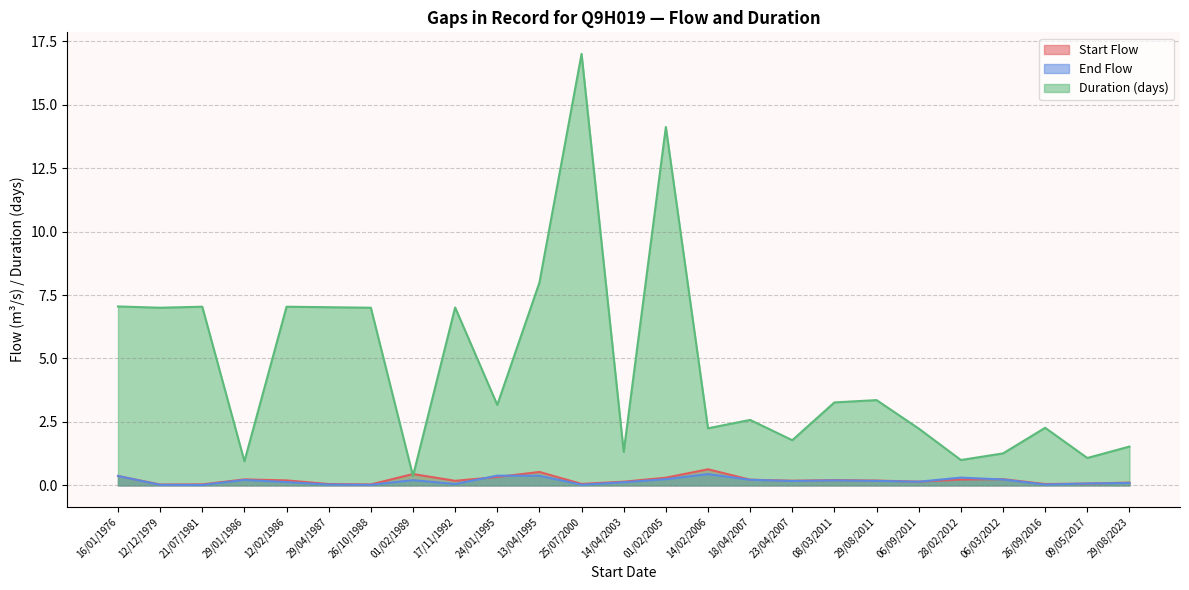

Rank the categories by End Flow value from lowest to highest.

21/07/1981, 12/12/1979, 26/10/1988, 25/07/2000, 26/09/2016, 29/04/1987, 17/11/1992, 09/05/2017, 29/08/2023, 14/04/2003, 12/02/1986, 06/09/2011, 23/04/2007, 29/08/2011, 08/03/2011, 01/02/1989, 29/01/1986, 18/04/2007, 06/03/2012, 01/02/2005, 28/02/2012, 16/01/1976, 13/04/1995, 24/01/1995, 14/02/2006